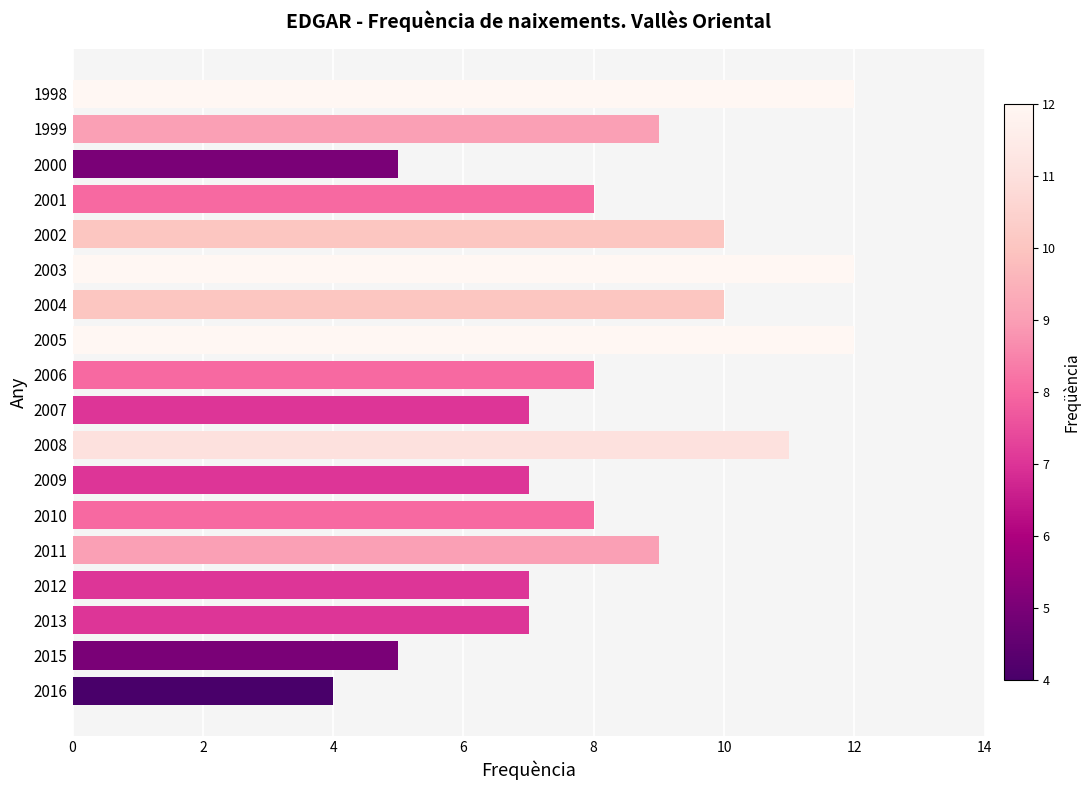

What is the change in value from 2012 to 2006?

+1